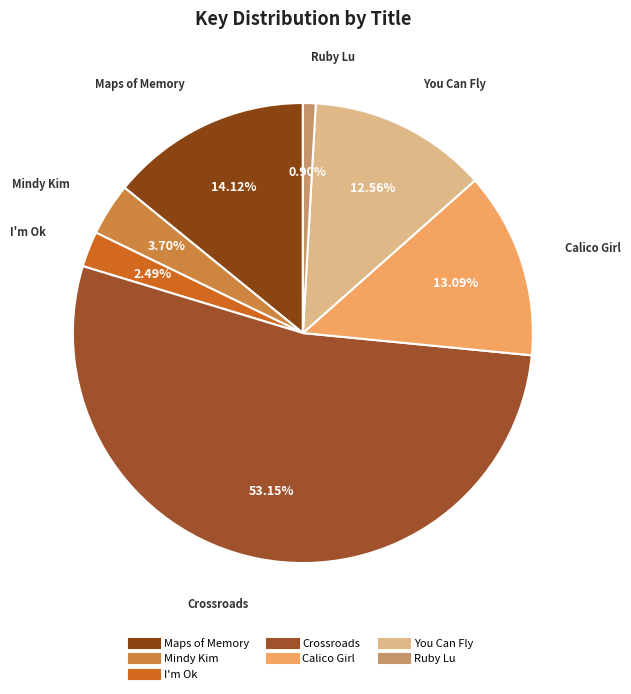

To the nearest percent, what is the difference between the largest and smallest slice percentages?

52%